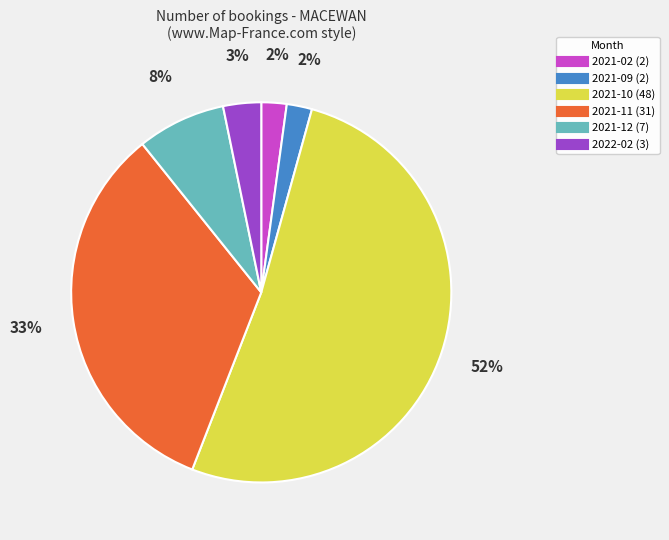

To the nearest percent, what is the average slice percentage?

17%